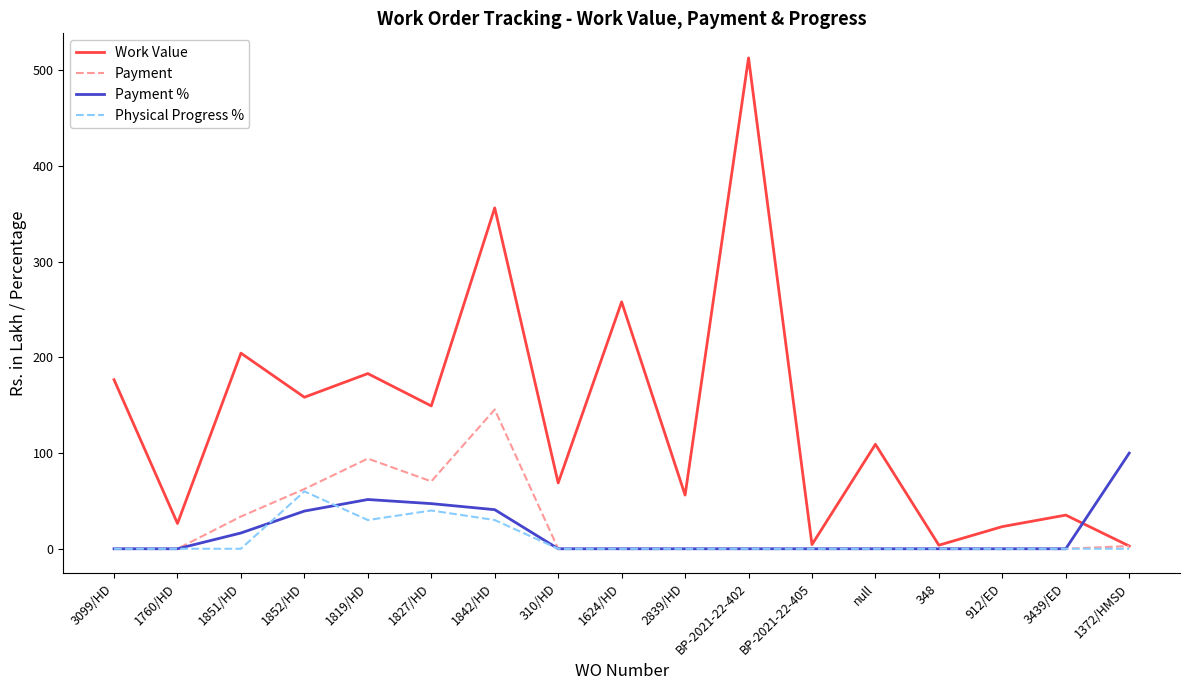

Which series has the largest range (max minus min)?

Work Value